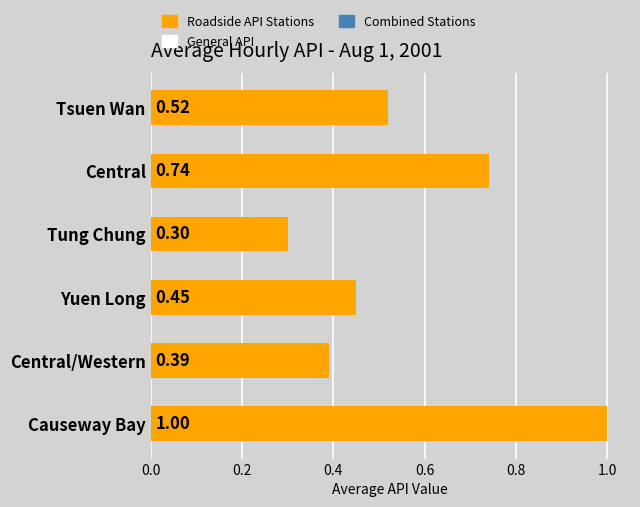

Count the values in the range 0 to 1.

6